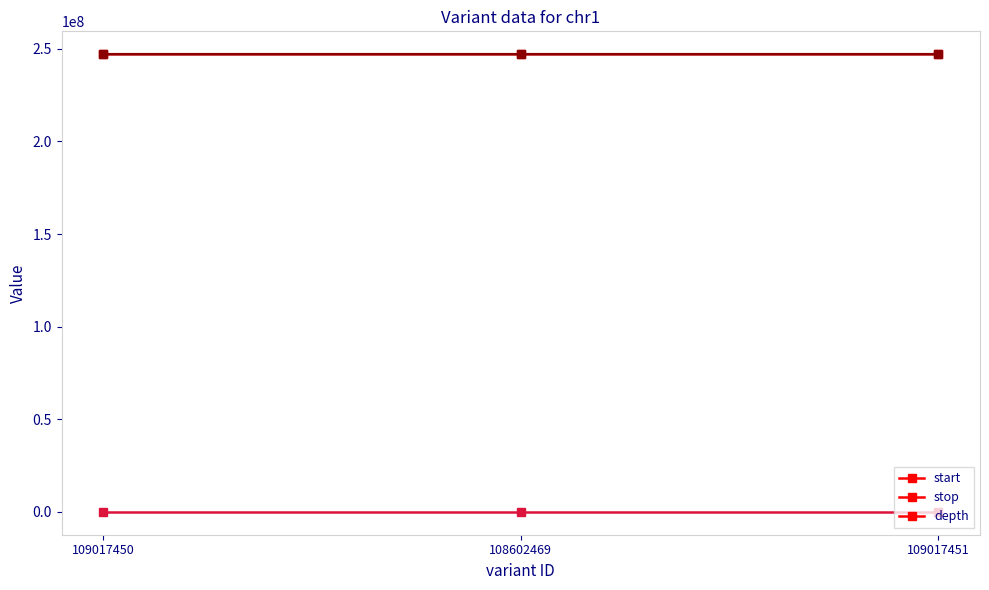

At how many categories does at least one series exceed 9078485?

3